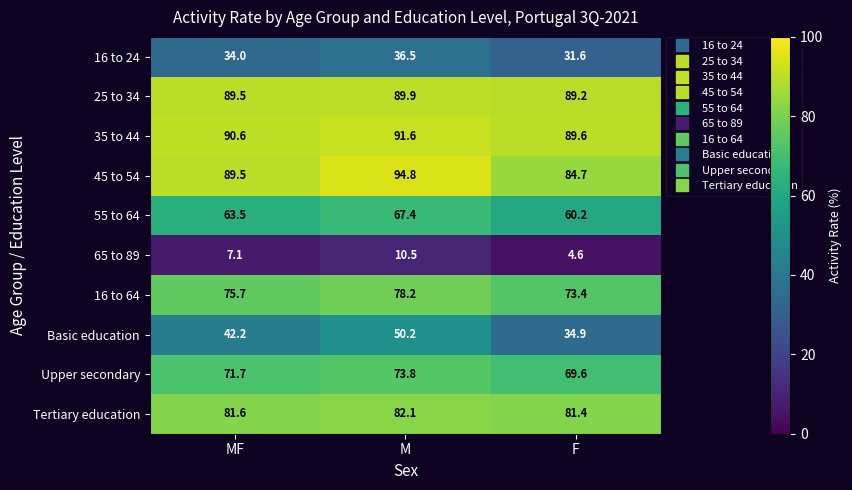

What is the sum of all Upper secondary values?

215.1